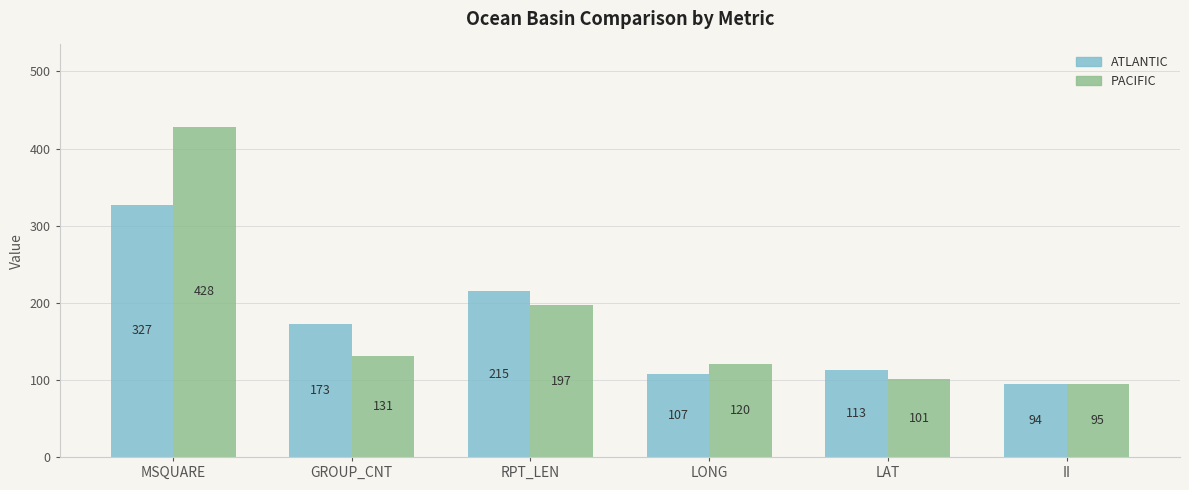

The value of ATLANTIC at LONG is 107. True or false?

True